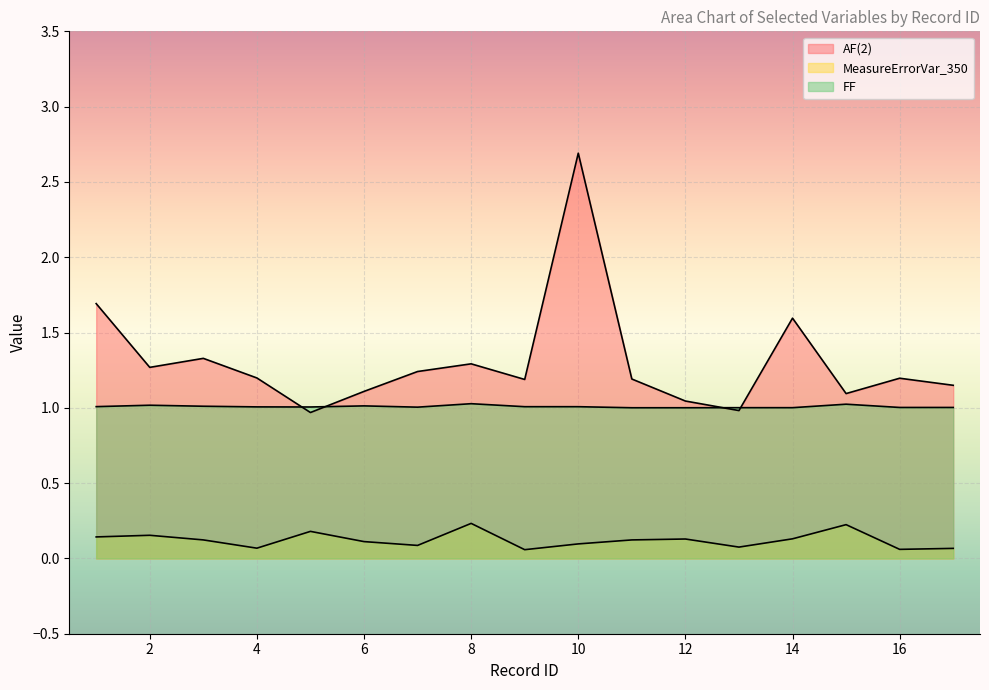

What is the maximum value shown in the chart?

2.7